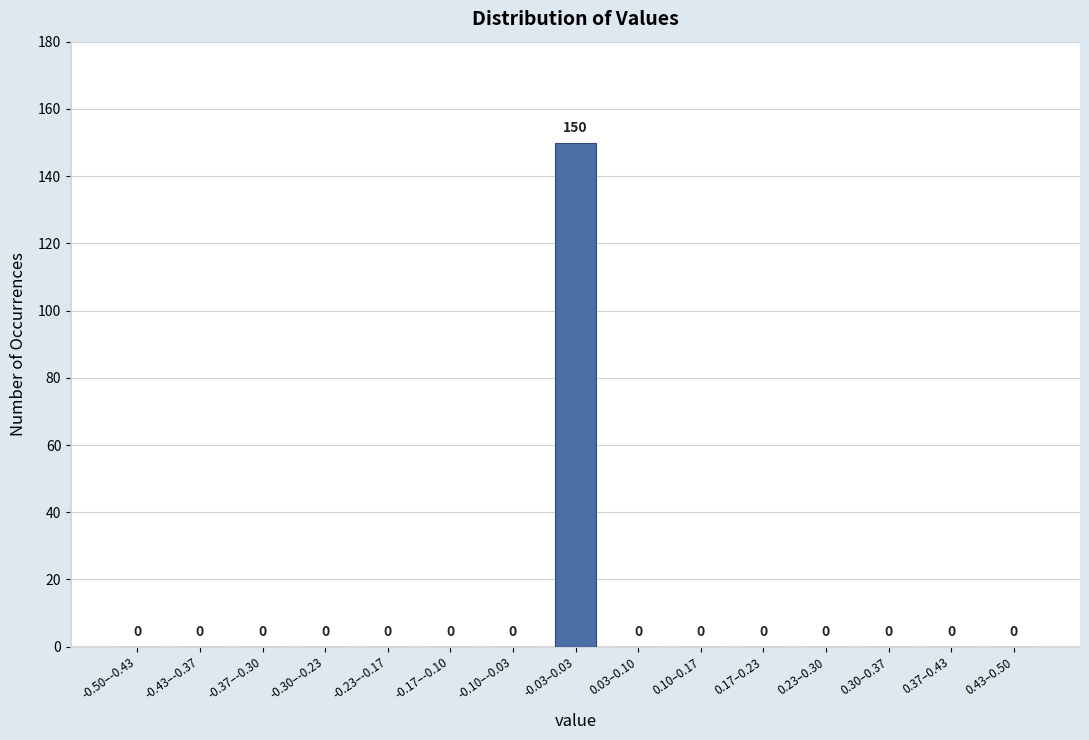

Reading right to left, list all the values displayed in this chart.

0.43–0.50=0	0.37–0.43=0	0.30–0.37=0	0.23–0.30=0	0.17–0.23=0	0.10–0.17=0	0.03–0.10=0	-0.03–0.03=150	-0.10–-0.03=0	-0.17–-0.10=0	-0.23–-0.17=0	-0.30–-0.23=0	-0.37–-0.30=0	-0.43–-0.37=0	-0.50–-0.43=0